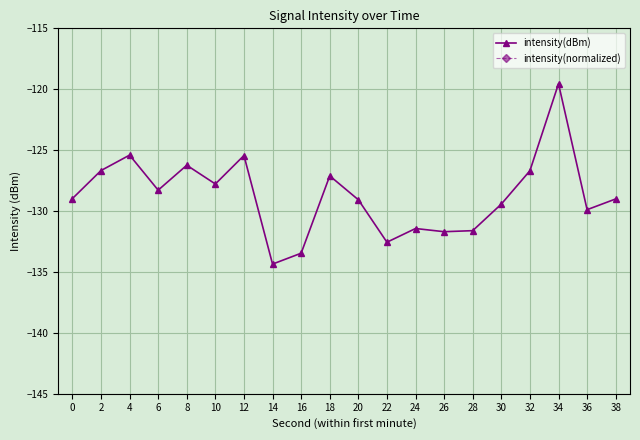

Which series has the largest range (max minus min)?

intensity(dBm)